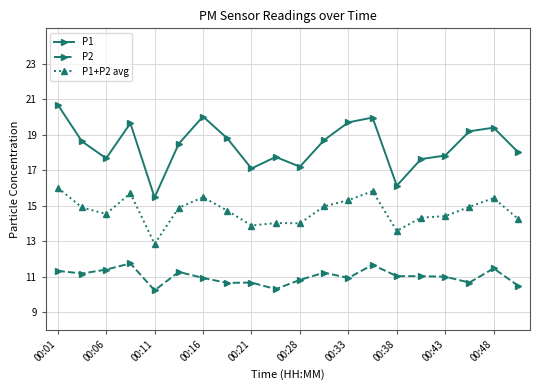

True or false: P1 has more than 2 points higher than both neighbors.

True